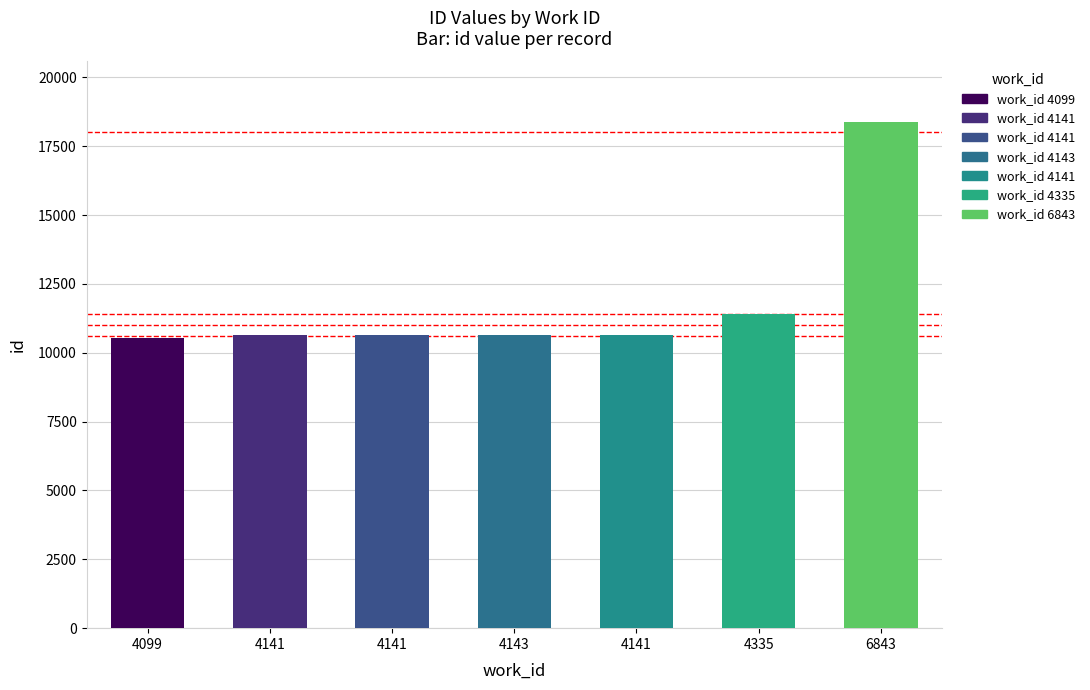

Count the number of categories in the chart.

7